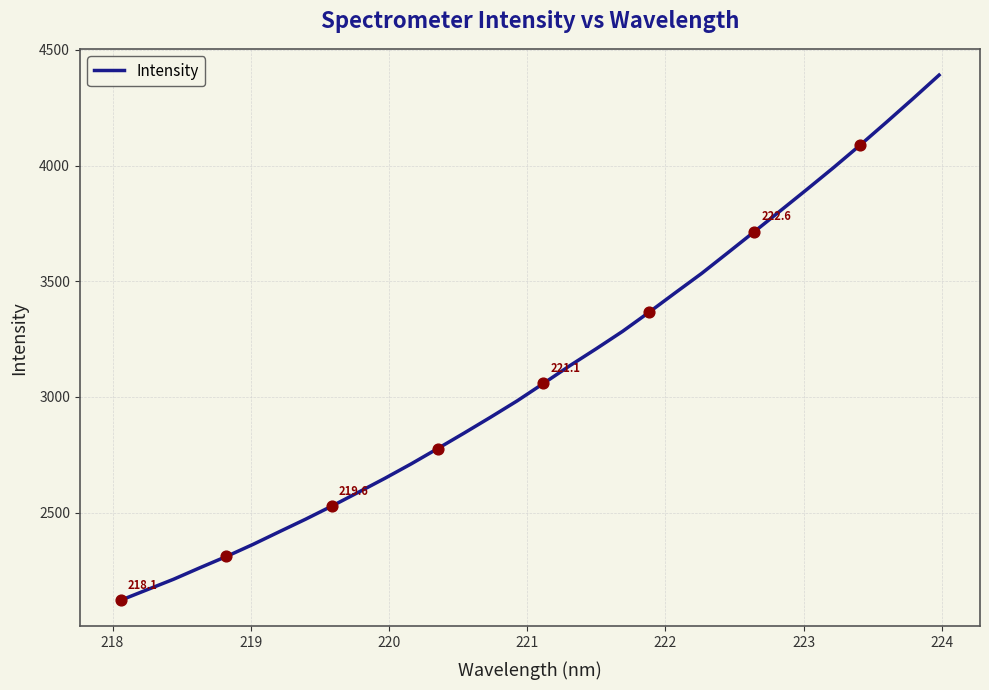

What is the smallest value displayed?

2121.3